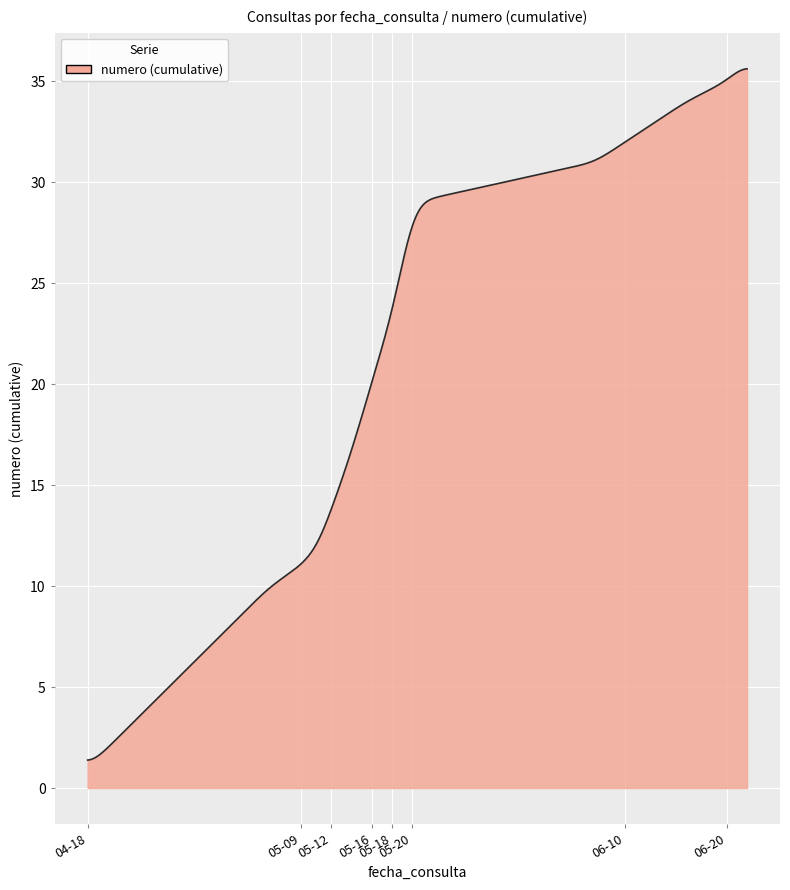

What is the maximum value shown in the chart?

35.6